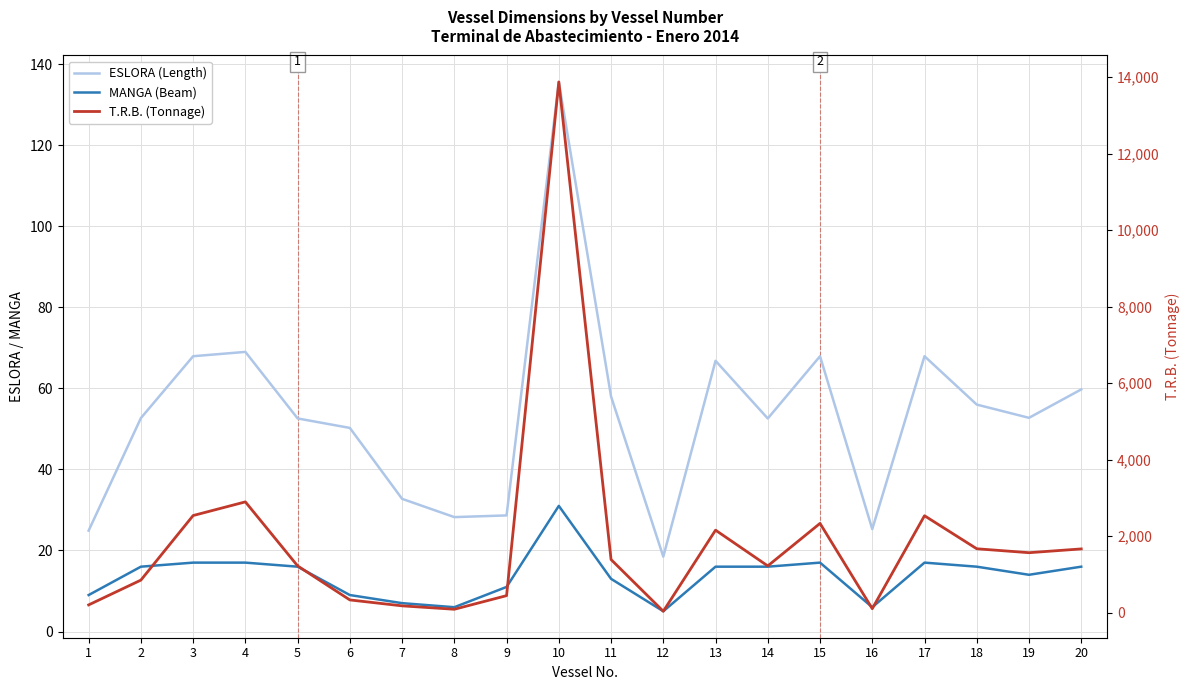

Count the number of categories in the chart.

20